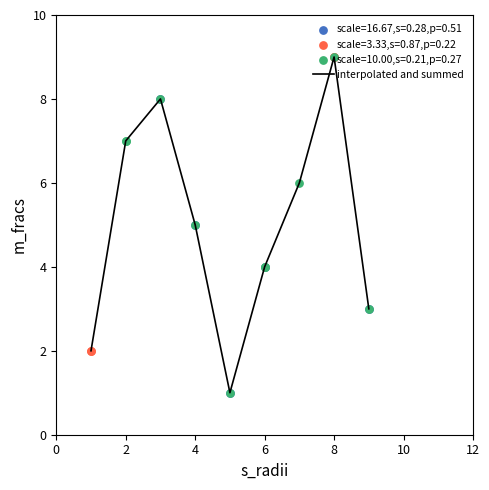

What is the maximum value shown in the chart?

9